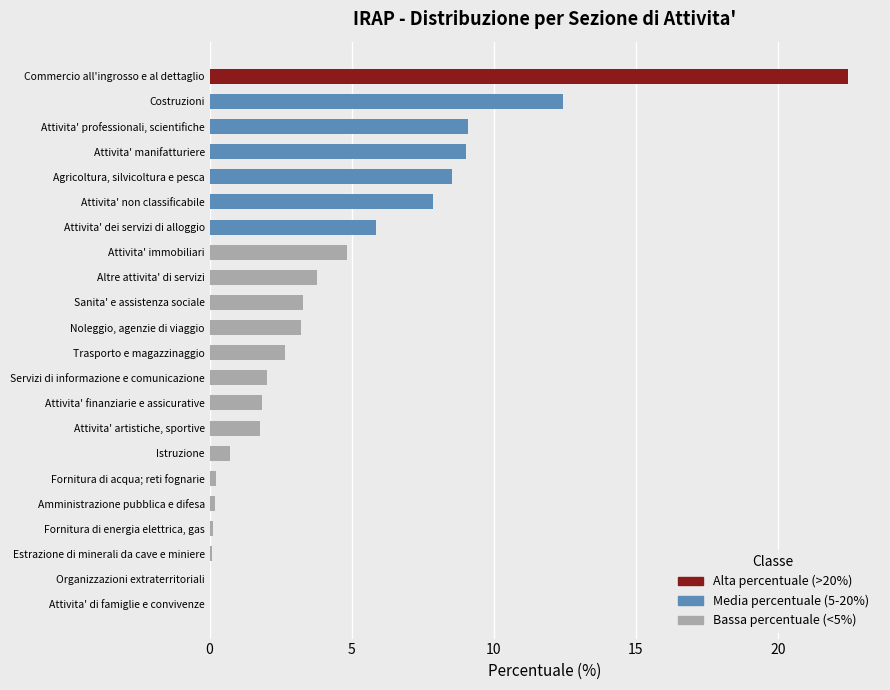

Which has a higher value, Organizzazioni extraterritoriali or Sanita' e assistenza sociale?

Sanita' e assistenza sociale